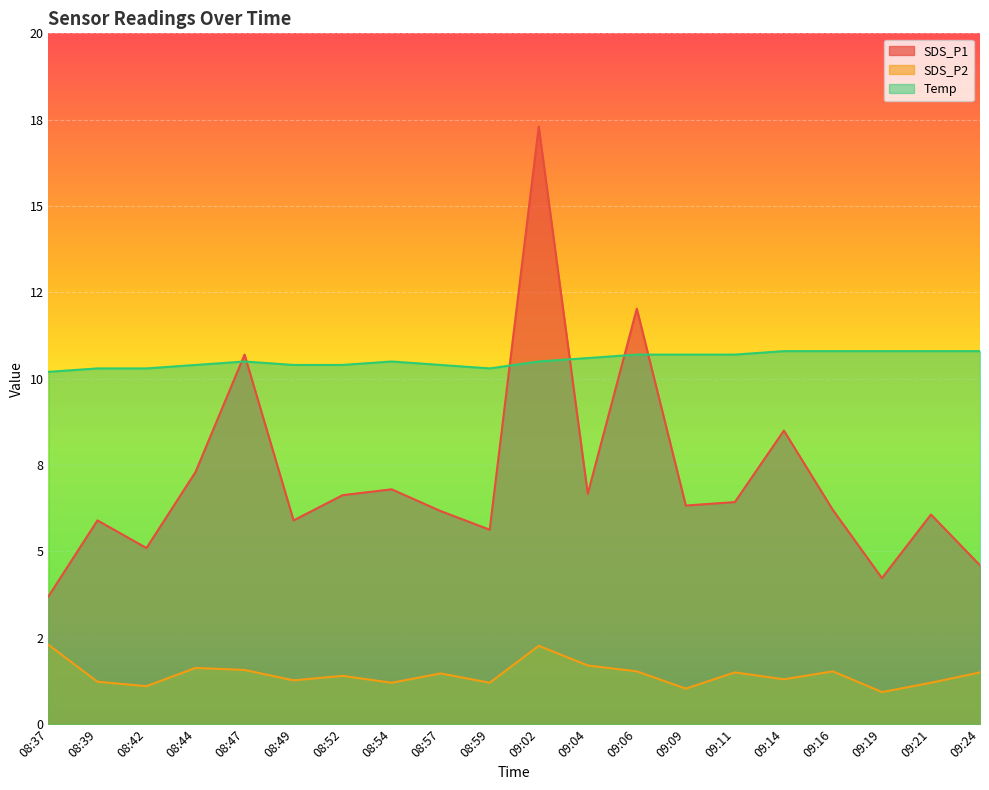

What is the approximate value of Temp at 08:42?

10.3